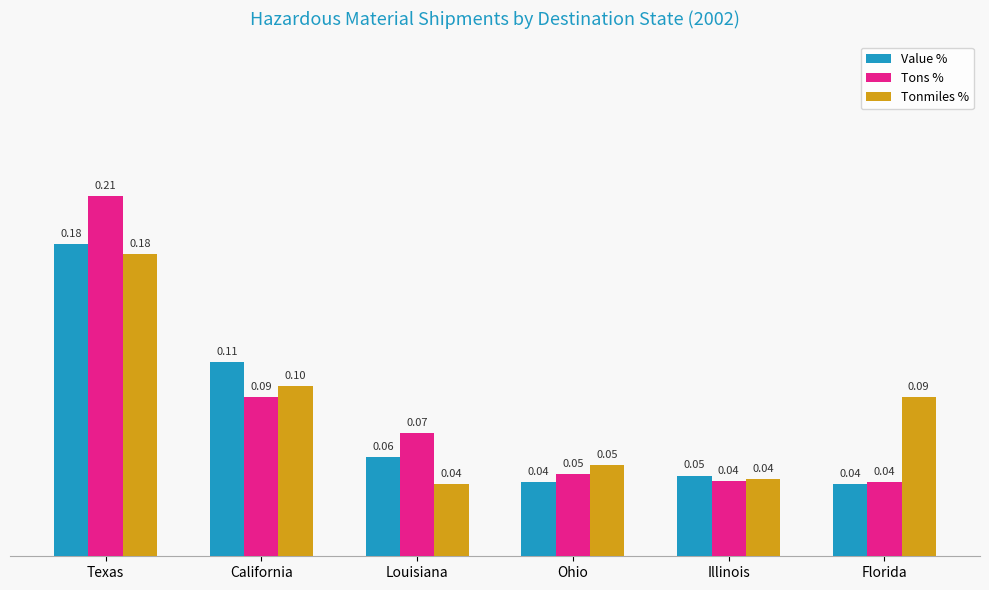

What are all the series names shown in the legend?

Value %, Tons %, Tonmiles %